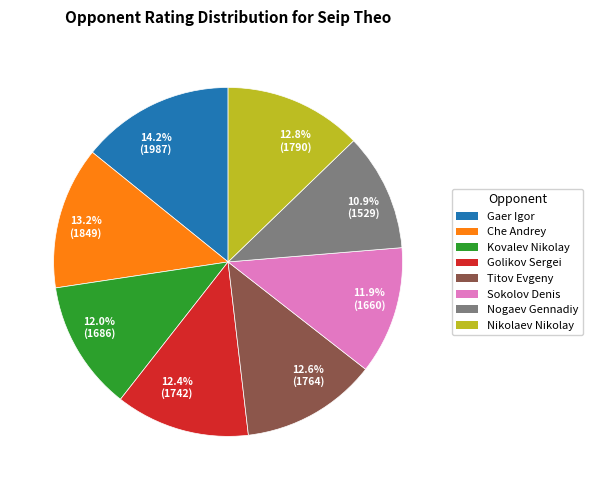

To the nearest percent, what is the average slice percentage?

12%